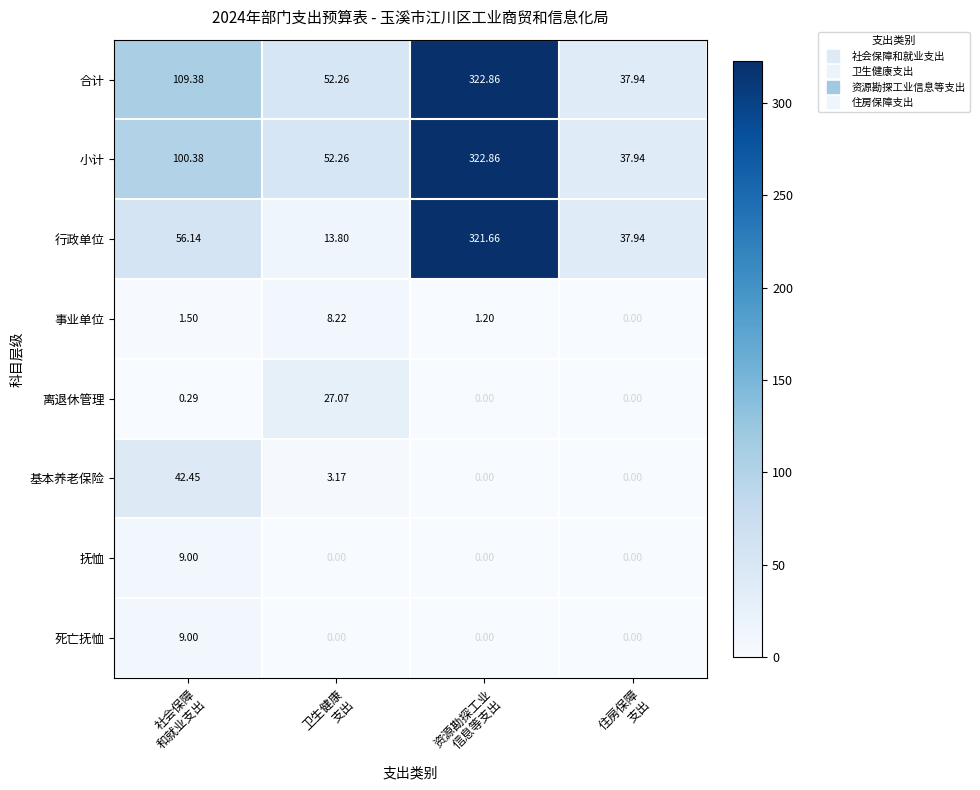

Which series has the largest range (max minus min)?

行政单位